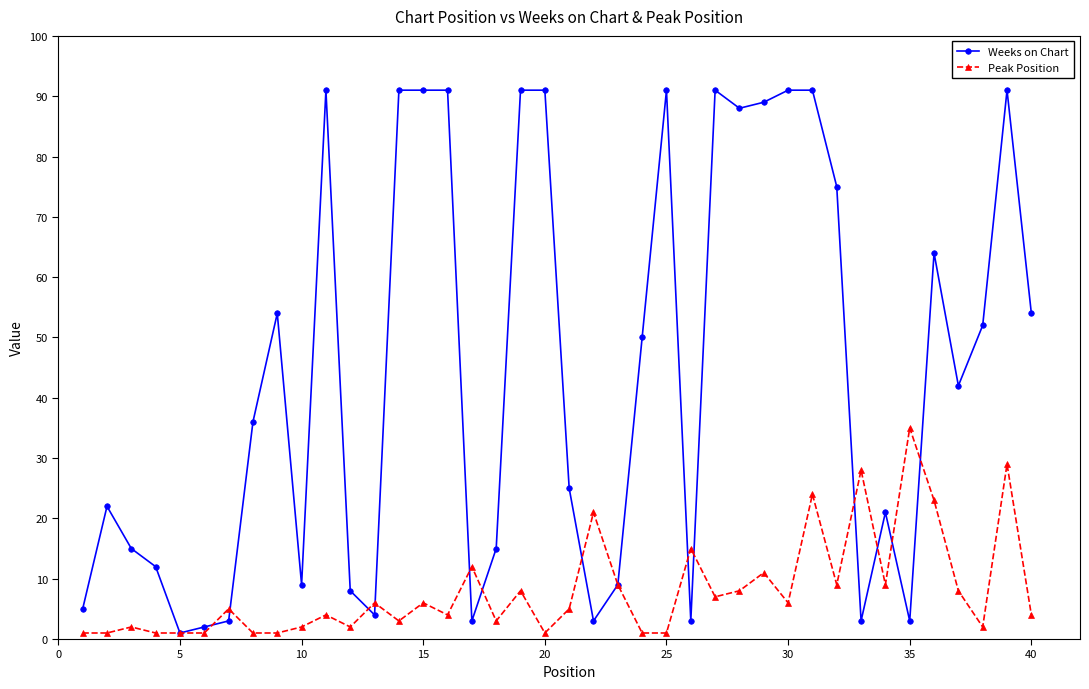

List the series in order of their peak value, lowest first.

Peak Position, Weeks on Chart